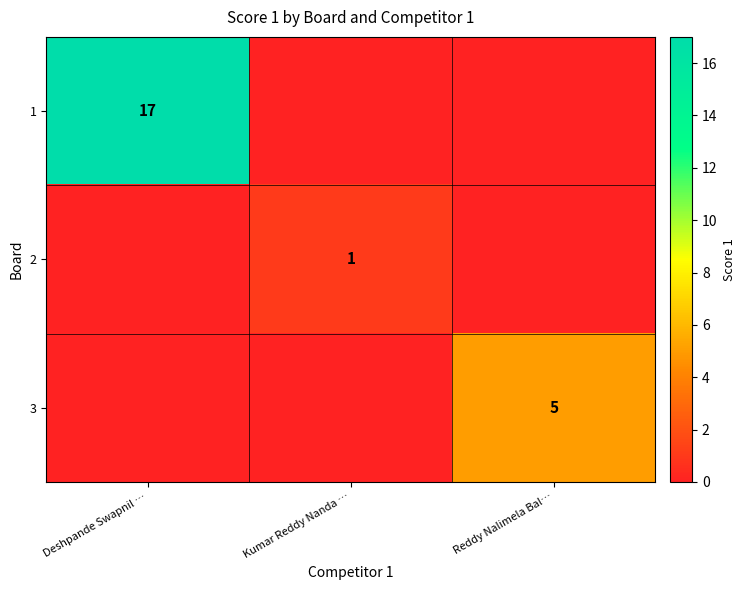

What is the sum of all 2 values?

1